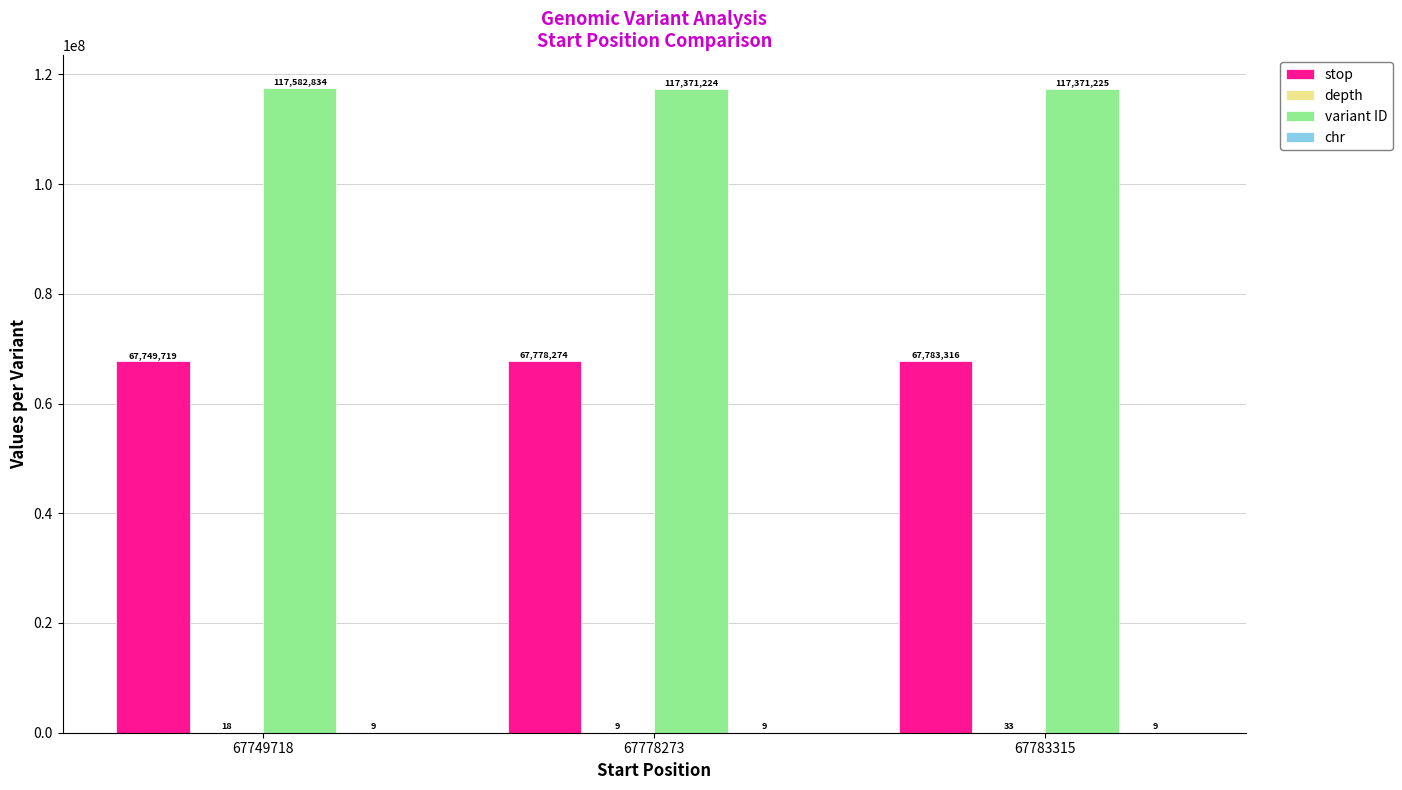

Which series changed the most between 67749718 and 67778273?

variant ID